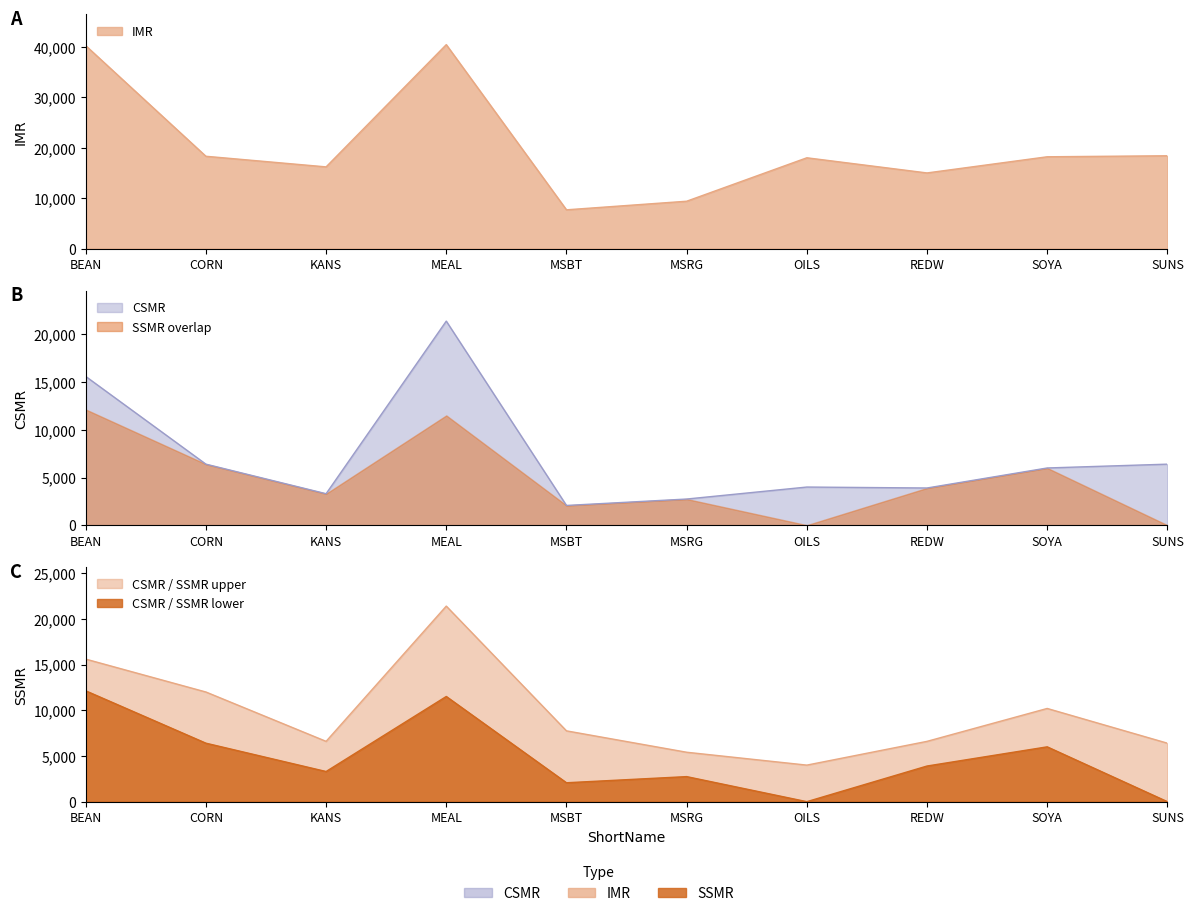

Which series changed the most between MEAL and MSBT?

IMR